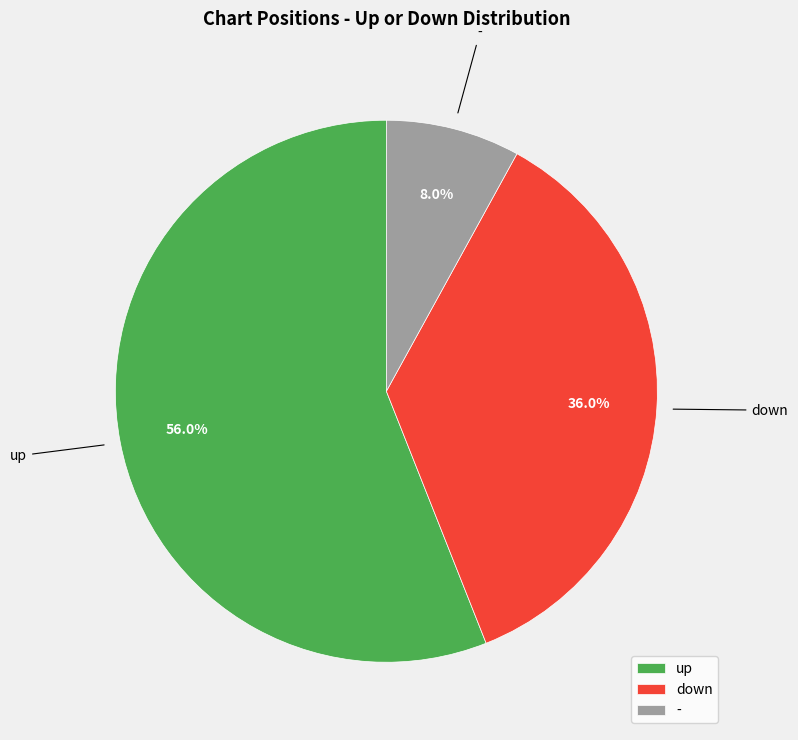

Approximately how many times larger is the value at up compared to down?

1.6